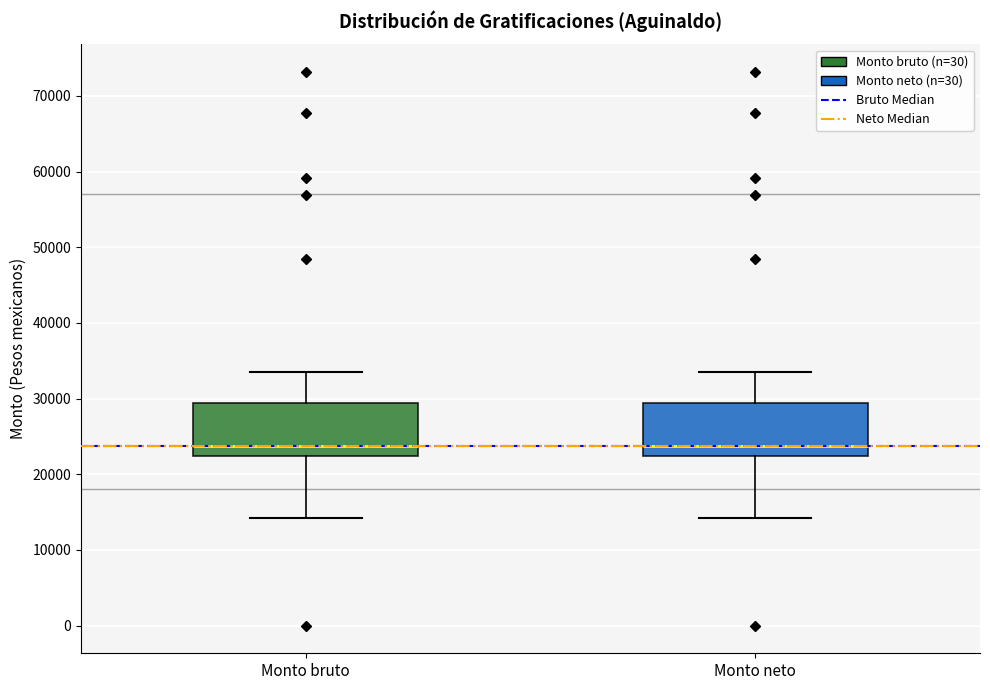

Where does the median line of the box for Monto neto sit on the y-axis? The values are not printed on the chart, so give them approximately, as read against the axis.

24000